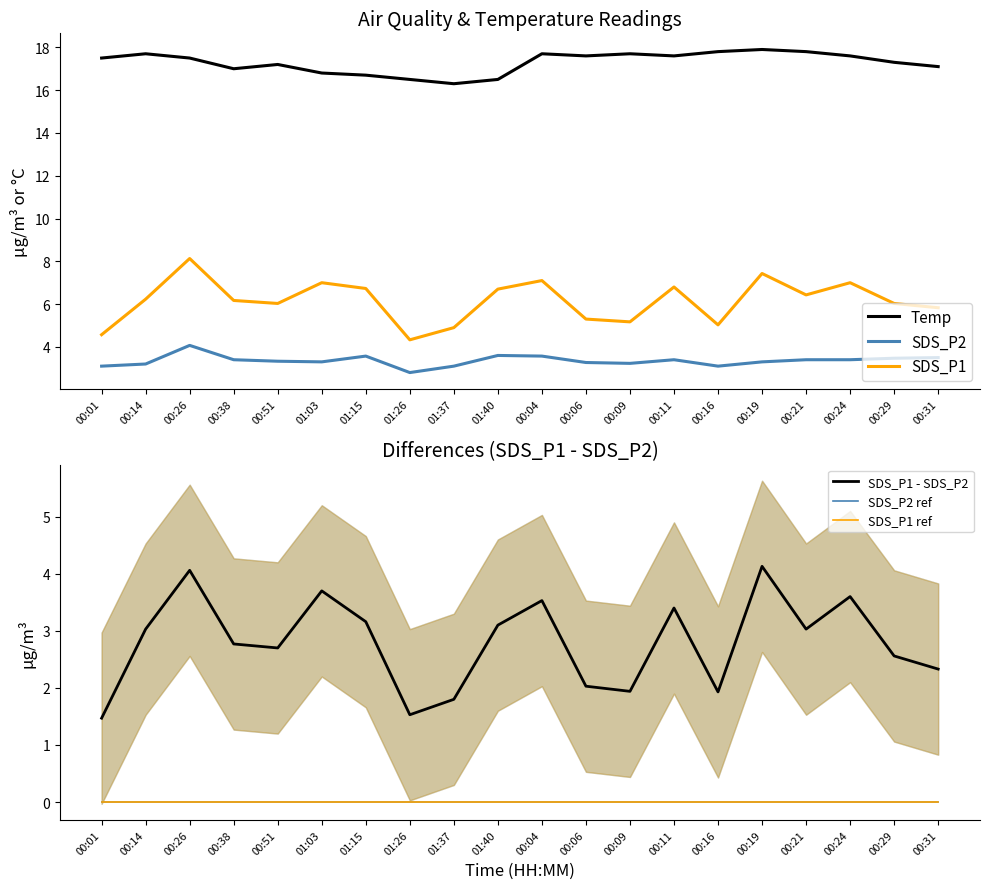

At which category is the sum across all series the highest?

00:26